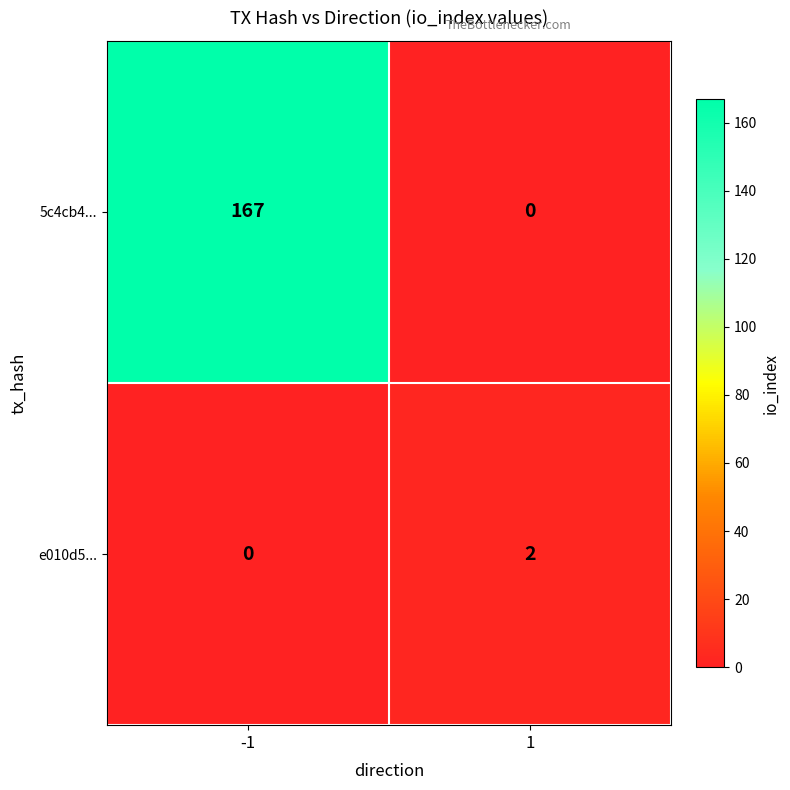

What is the difference between the maximum and minimum values in the 5c4cb4... series?

167